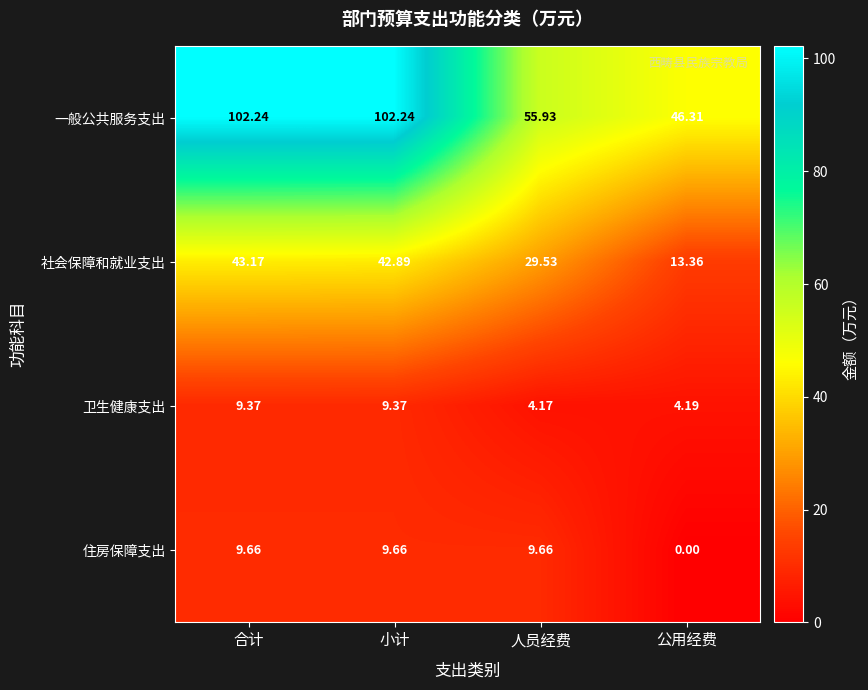

What is the maximum value shown in the chart?

102.2